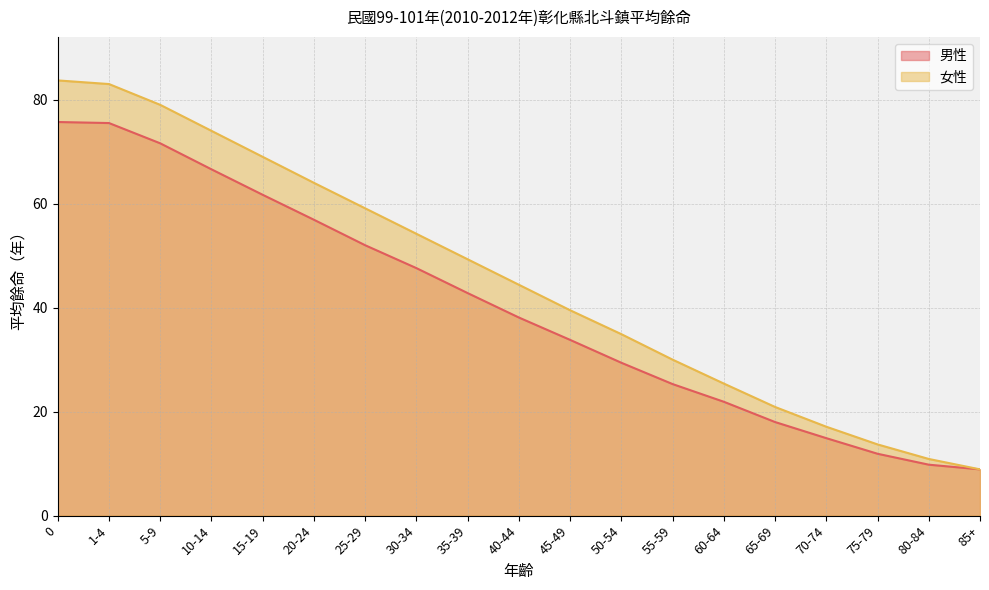

What are all the series names shown in the legend?

男性, 女性